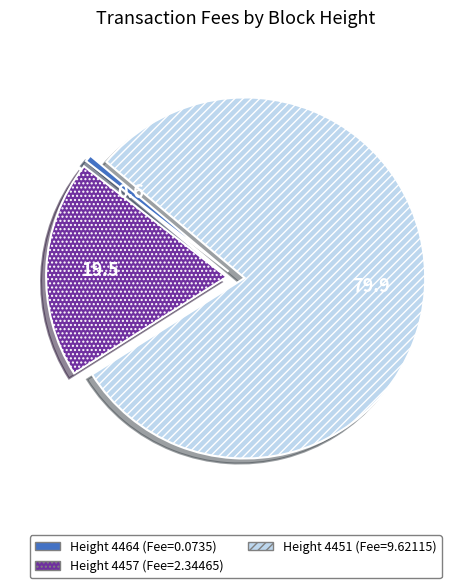

Is there any slice that represents more than half of the pie?

Yes